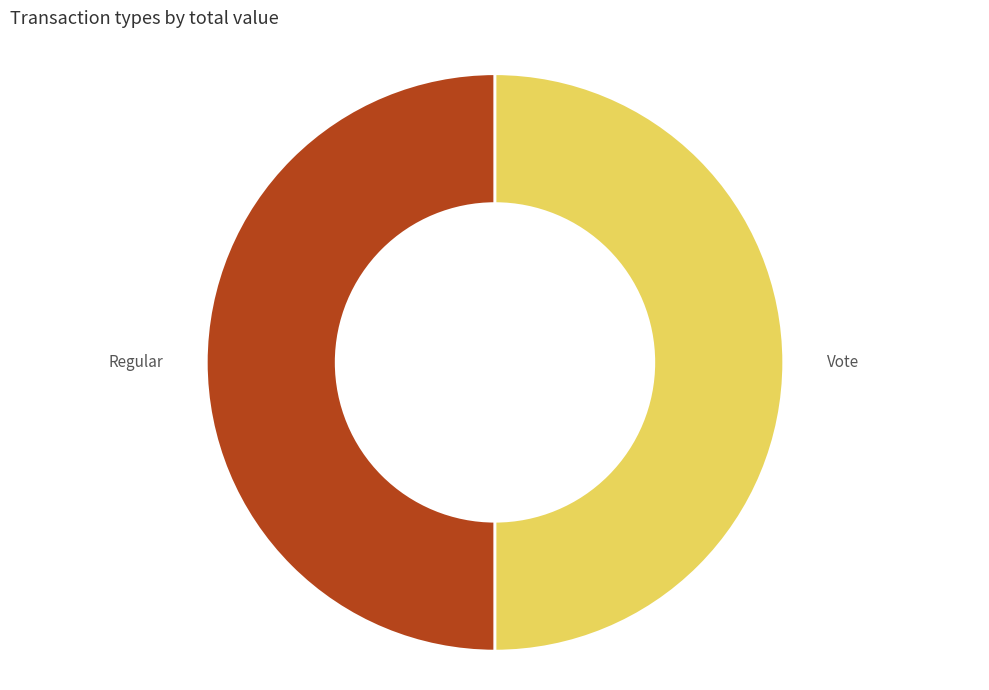

What is the ratio of the value at Vote to the value at Regular?

1.0